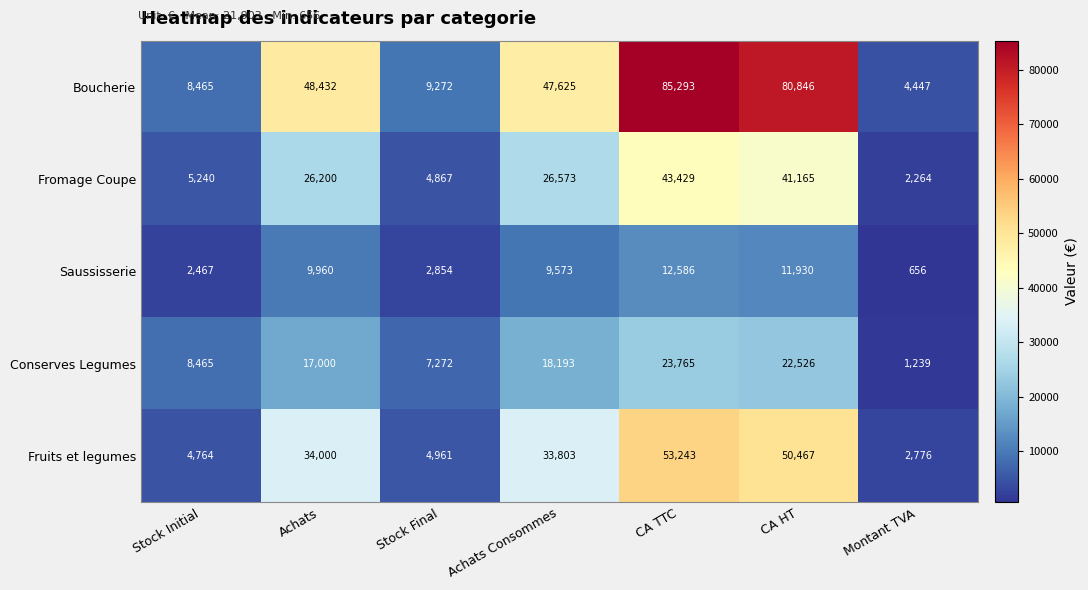

At Achats Consommes, list the series in order from smallest to largest.

Saussisserie, Conserves Legumes, Fromage Coupe, Fruits et legumes, Boucherie